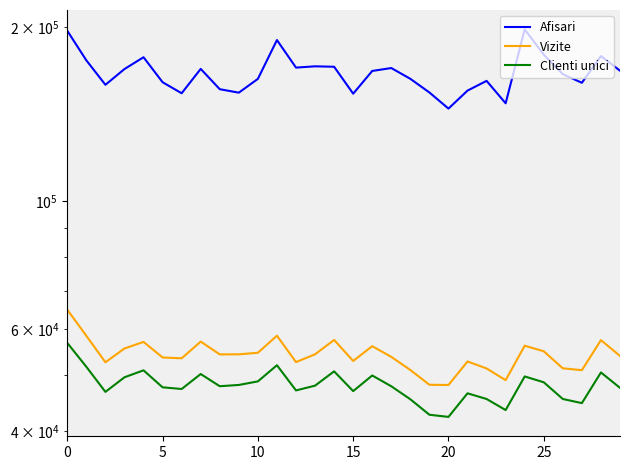

What is the value of the Clienti unici point at the 16th from the left?

49574